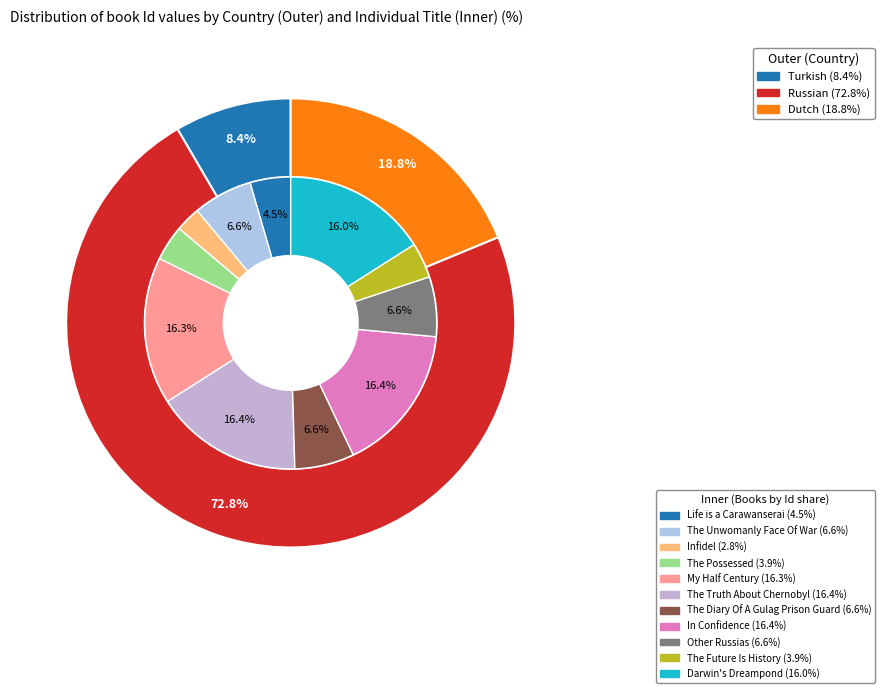

Is it true that Other Russias is 15% of the pie?

False